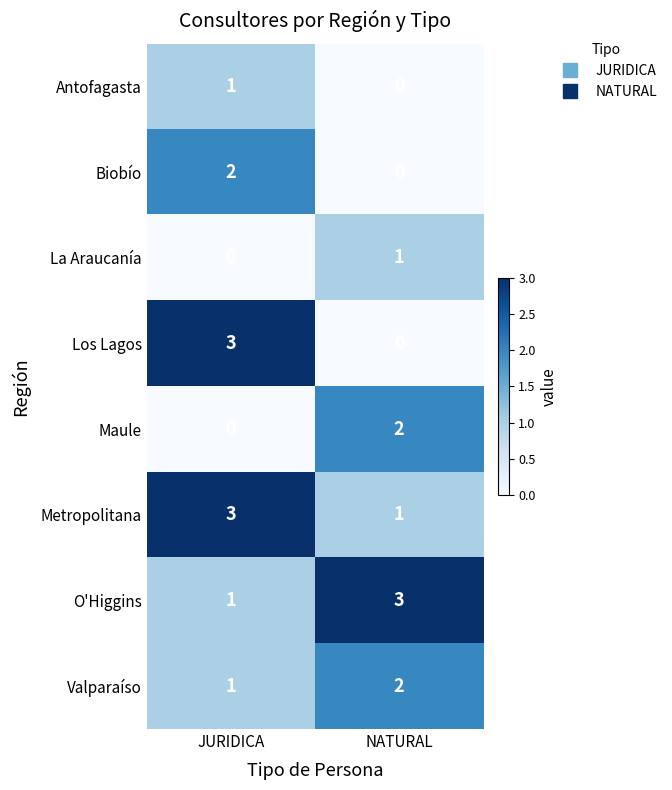

The Los Lagos series shows 0 at NATURAL. True or false?

True